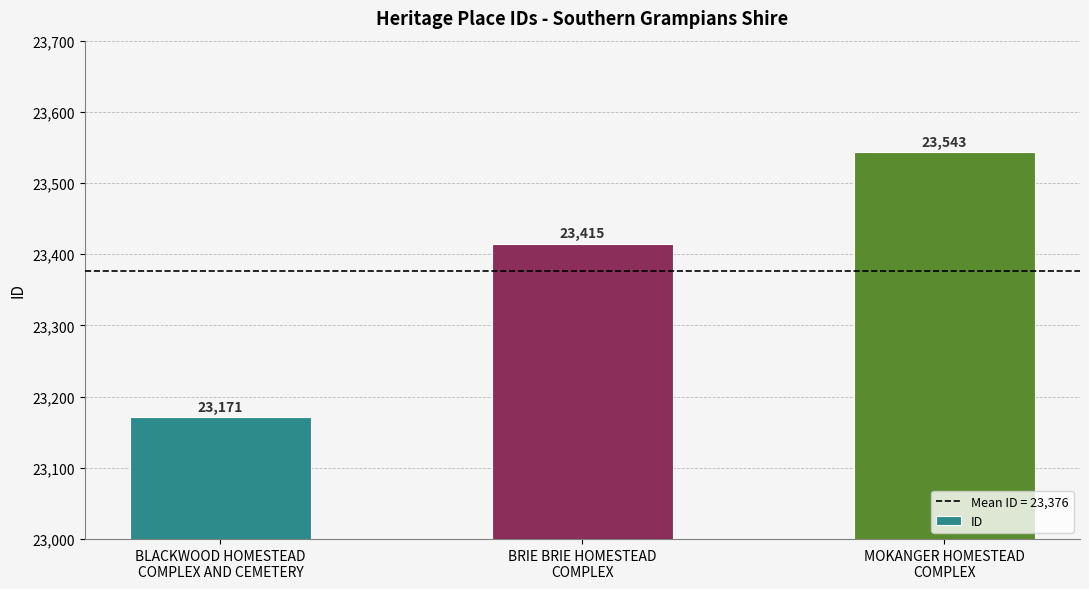

What is the label of the 3rd bar from the right?

BLACKWOOD HOMESTEAD
COMPLEX AND CEMETERY